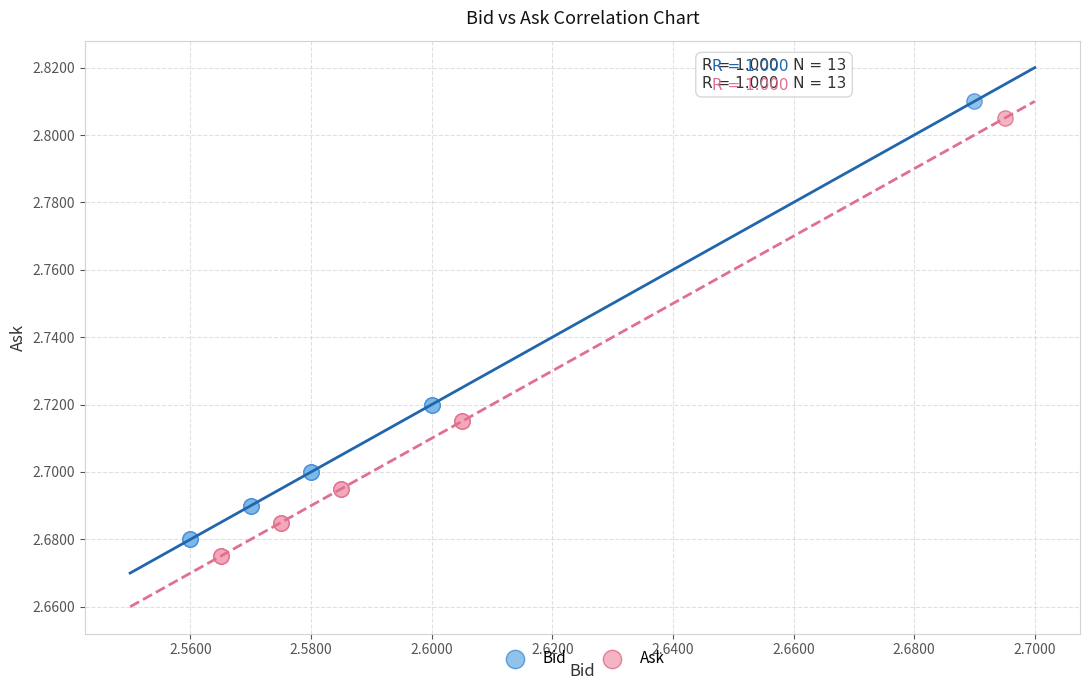

What are all the series names shown in the legend?

Bid, Ask